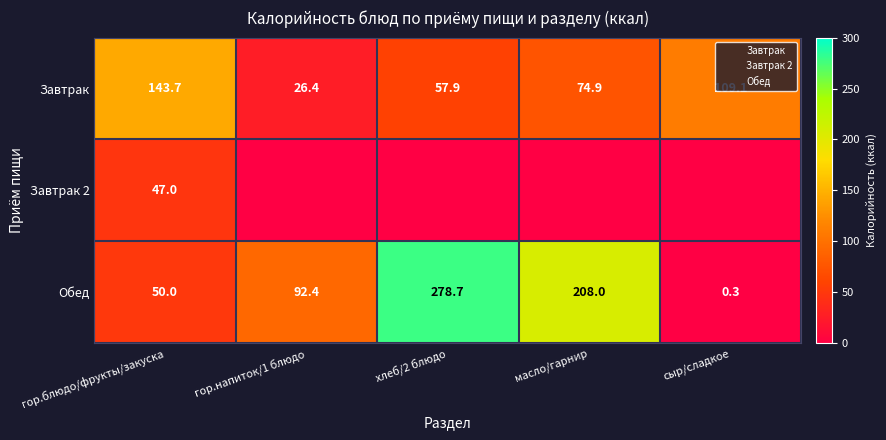

True or false: Завтрак 2 has a value of -23.1 at хлеб/2 блюдо.

False